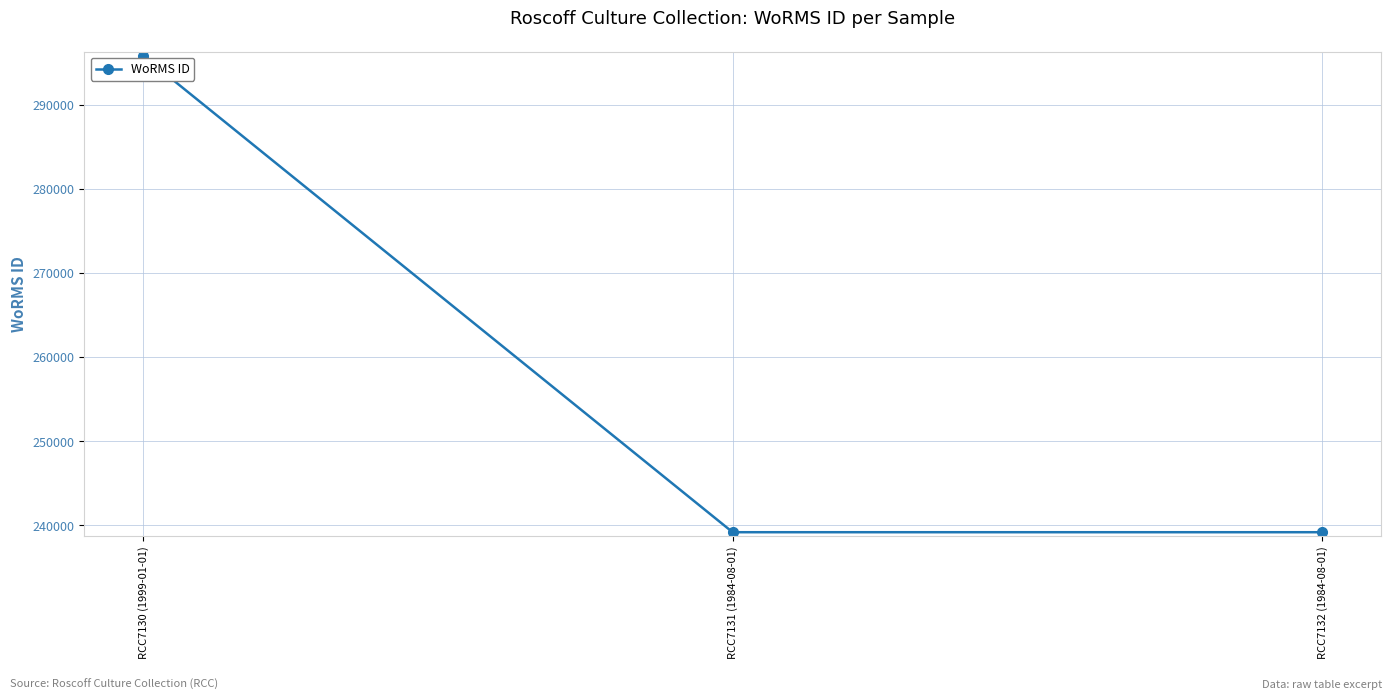

What is the difference between the maximum and minimum values?

56663